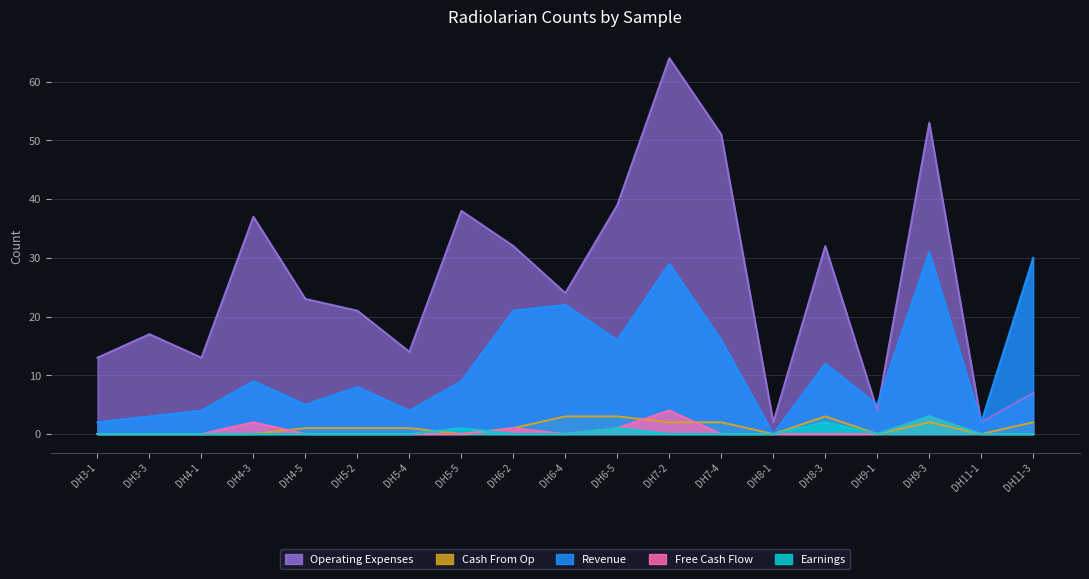

What are all the series names shown in the legend?

Revenue, Earnings, Free Cash Flow, Cash From Op, Operating Expenses